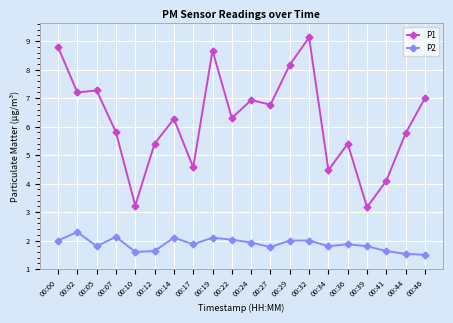

Reading left to right, transcribe all the data shown in this chart.

P1: 00:00=8.8	00:02=7.2	00:05=7.3	00:07=5.8	00:10=3.2	00:12=5.4	00:14=6.3	00:17=4.6	00:19=8.7	00:22=6.3	00:24=6.9	00:27=6.8	00:29=8.2	00:32=9.1	00:34=4.5	00:36=5.4	00:39=3.2	00:41=4.1	00:44=5.8	00:46=7.0
P2: 00:00=2.0	00:02=2.3	00:05=1.8	00:07=2.1	00:10=1.6	00:12=1.6	00:14=2.1	00:17=1.9	00:19=2.1	00:22=2.0	00:24=1.9	00:27=1.8	00:29=2.0	00:32=2.0	00:34=1.8	00:36=1.9	00:39=1.8	00:41=1.6	00:44=1.5	00:46=1.5